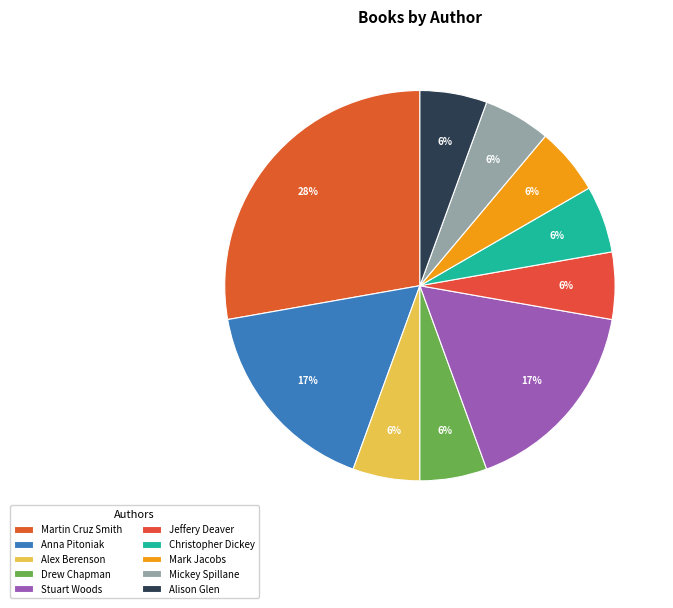

Does any single category account for the majority?

No